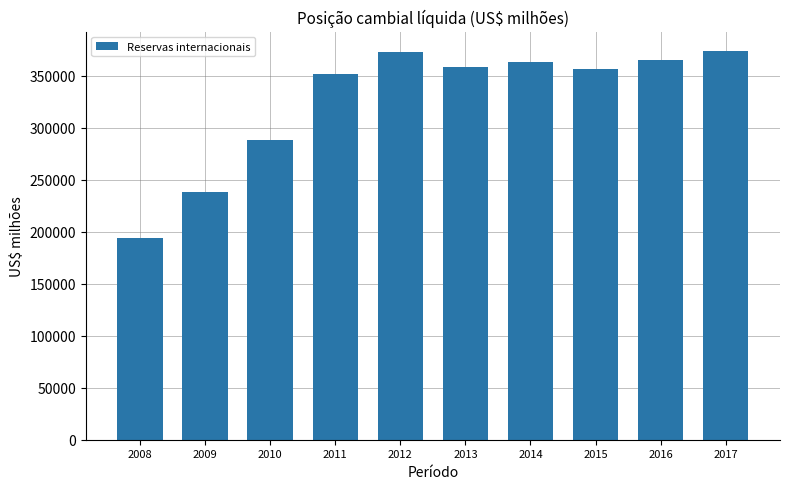

What is the value of the 3rd bar from the left?

288574.6